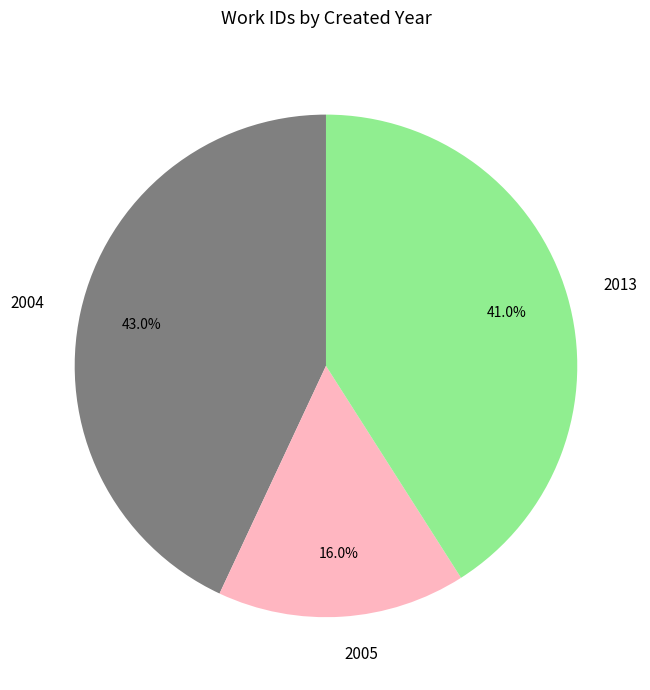

Which category has the biggest portion of the pie?

2004